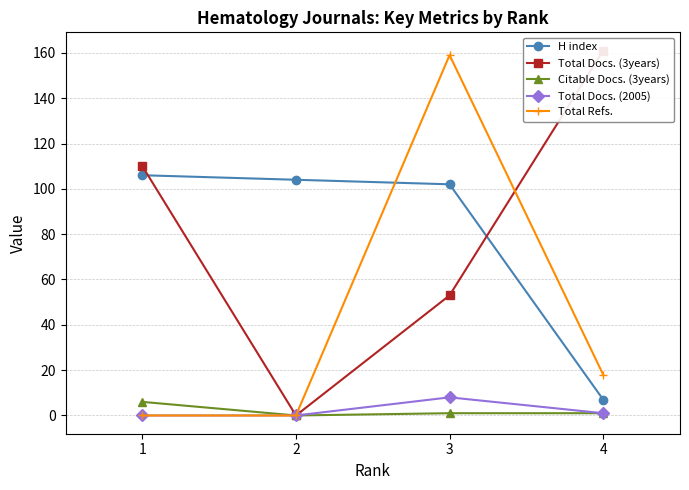

Reading left to right, extract all data points from this chart.

H index: 1=106	2=104	3=102	4=7
Total Docs. (3years): 1=110	2=0	3=53	4=161
Citable Docs. (3years): 1=6	2=0	3=1	4=1
Total Docs. (2005): 1=0	2=0	3=8	4=1
Total Refs.: 1=0	2=0	3=159	4=18